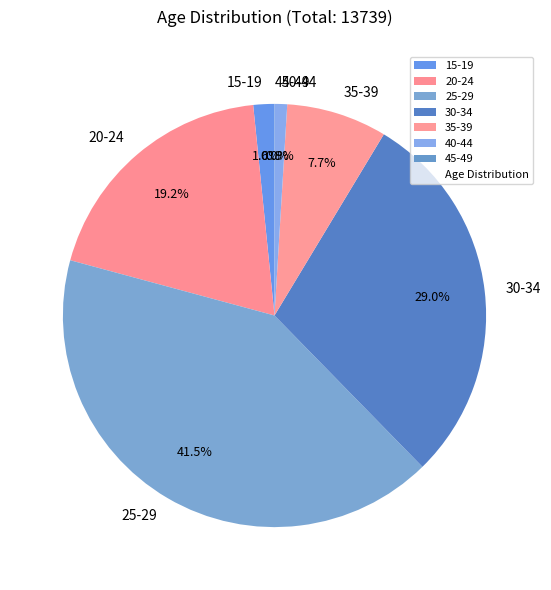

What is the largest slice in the pie chart?

25-29